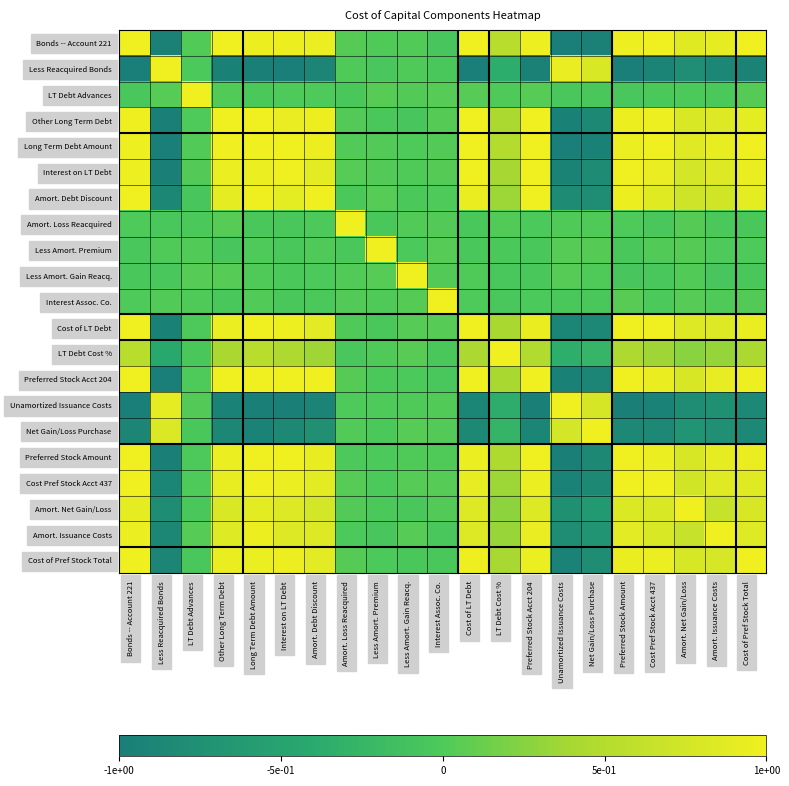

At which category does the chart reach its minimum across all series?

Unamortized Issuance Costs